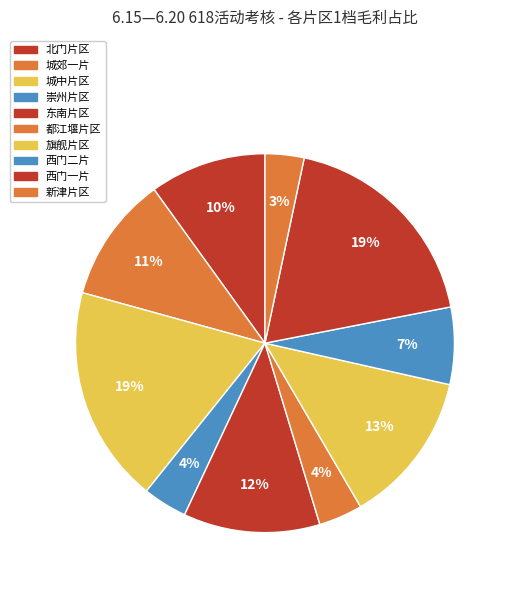

Which slice is the smallest?

新津片区